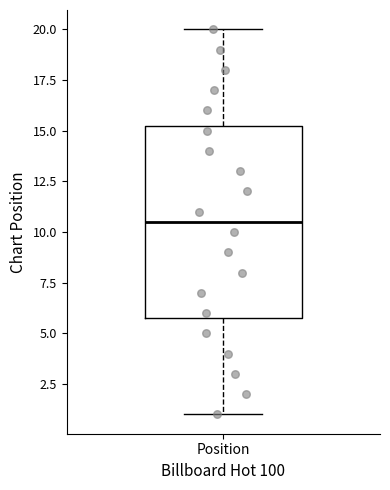

Transcribe this box plot: give where the median line is, the range the box spans, and where the two whiskers end, as read against the y-axis. The values are not printed on the chart, so give them approximately, as read against the axis.

median 10.5, box 6.0 to 15.5, whiskers 1.0 to 20.0